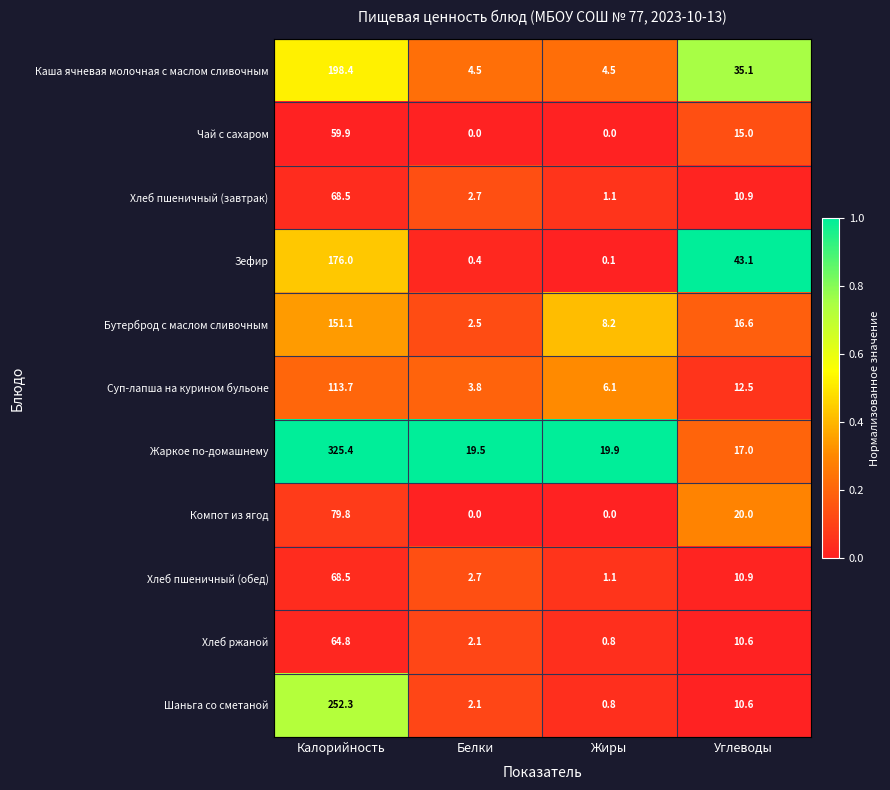

What is the maximum value for Суп-лапша на курином бульоне?

113.7